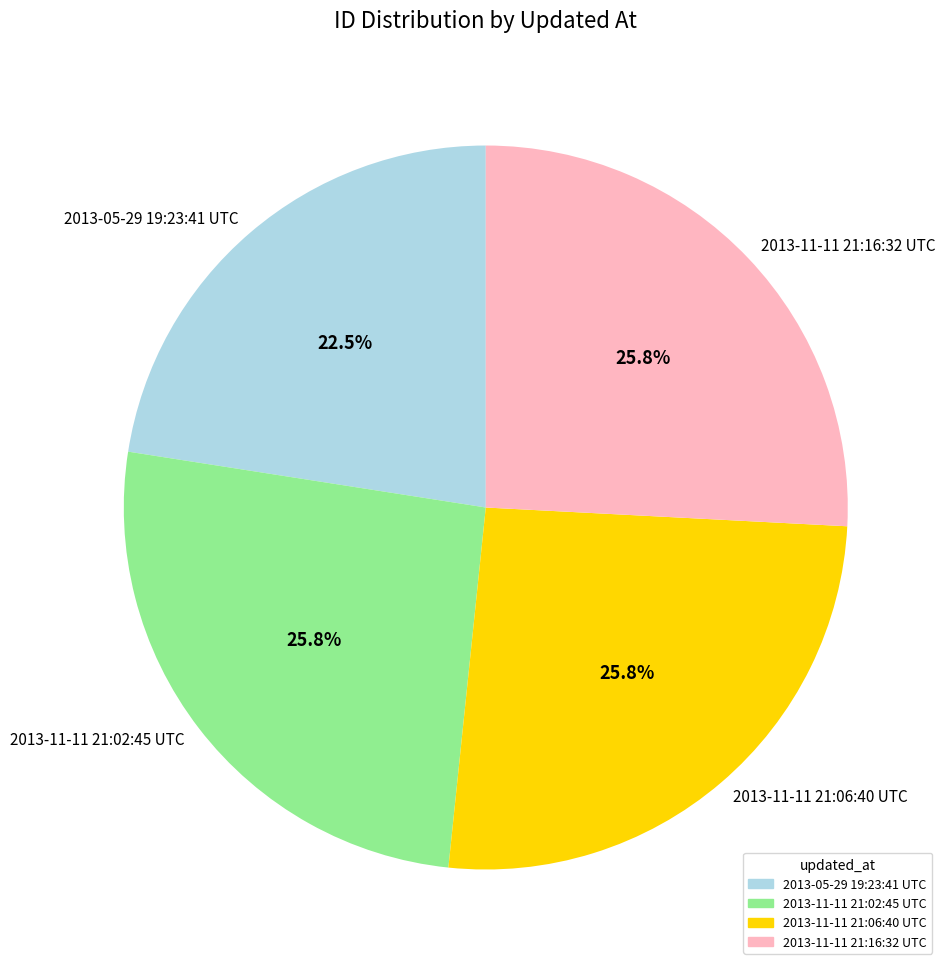

To the nearest percent, what is the combined percentage of 2013-05-29 19:23:41 UTC and 2013-11-11 21:06:40 UTC?

48%